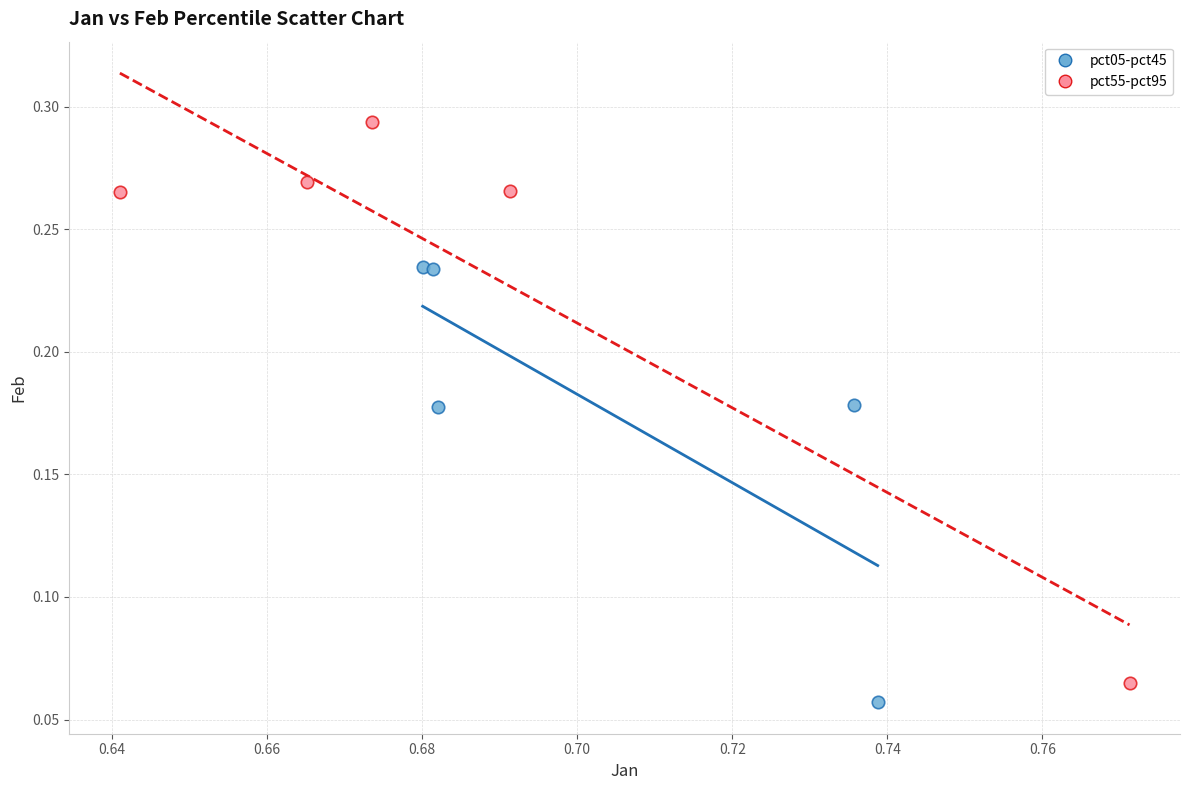

Which series has the widest spread of Y values?

pct55-pct95